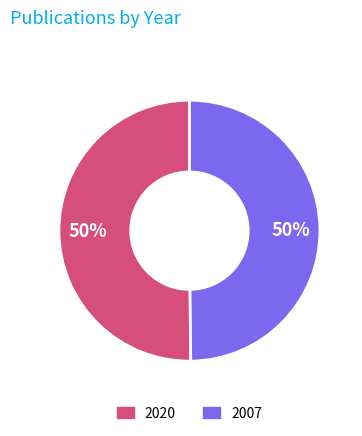

Do 2007 and 2020 together represent more than half of the pie?

Yes